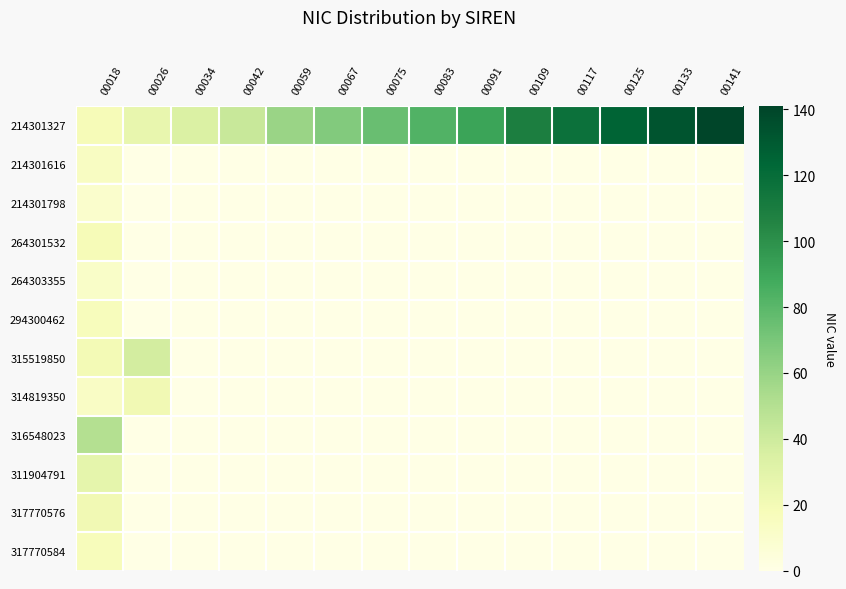

Reading right to left, what are all the values shown in this chart?

214301327: 00141=141	00133=133	00125=125	00117=117	00109=109	00091=91	00083=83	00075=75	00067=67	00059=59	00042=42	00034=34	00026=26	00018=18
214301616: 00141=0	00133=0	00125=0	00117=0	00109=0	00091=0	00083=0	00075=0	00067=0	00059=0	00042=0	00034=0	00026=0	00018=14
214301798: 00141=0	00133=0	00125=0	00117=0	00109=0	00091=0	00083=0	00075=0	00067=0	00059=0	00042=0	00034=0	00026=0	00018=10
264301532: 00141=0	00133=0	00125=0	00117=0	00109=0	00091=0	00083=0	00075=0	00067=0	00059=0	00042=0	00034=0	00026=0	00018=18
264303355: 00141=0	00133=0	00125=0	00117=0	00109=0	00091=0	00083=0	00075=0	00067=0	00059=0	00042=0	00034=0	00026=0	00018=12
294300462: 00141=0	00133=0	00125=0	00117=0	00109=0	00091=0	00083=0	00075=0	00067=0	00059=0	00042=0	00034=0	00026=0	00018=16
315519850: 00141=0	00133=0	00125=0	00117=0	00109=0	00091=0	00083=0	00075=0	00067=0	00059=0	00042=0	00034=0	00026=38	00018=20
314819350: 00141=0	00133=0	00125=0	00117=0	00109=0	00091=0	00083=0	00075=0	00067=0	00059=0	00042=0	00034=0	00026=21	00018=13
316548023: 00141=0	00133=0	00125=0	00117=0	00109=0	00091=0	00083=0	00075=0	00067=0	00059=0	00042=0	00034=0	00026=0	00018=50
311904791: 00141=0	00133=0	00125=0	00117=0	00109=0	00091=0	00083=0	00075=0	00067=0	00059=0	00042=0	00034=0	00026=0	00018=28
317770576: 00141=0	00133=0	00125=0	00117=0	00109=0	00091=0	00083=0	00075=0	00067=0	00059=0	00042=0	00034=0	00026=0	00018=21
317770584: 00141=0	00133=0	00125=0	00117=0	00109=0	00091=0	00083=0	00075=0	00067=0	00059=0	00042=0	00034=0	00026=0	00018=17